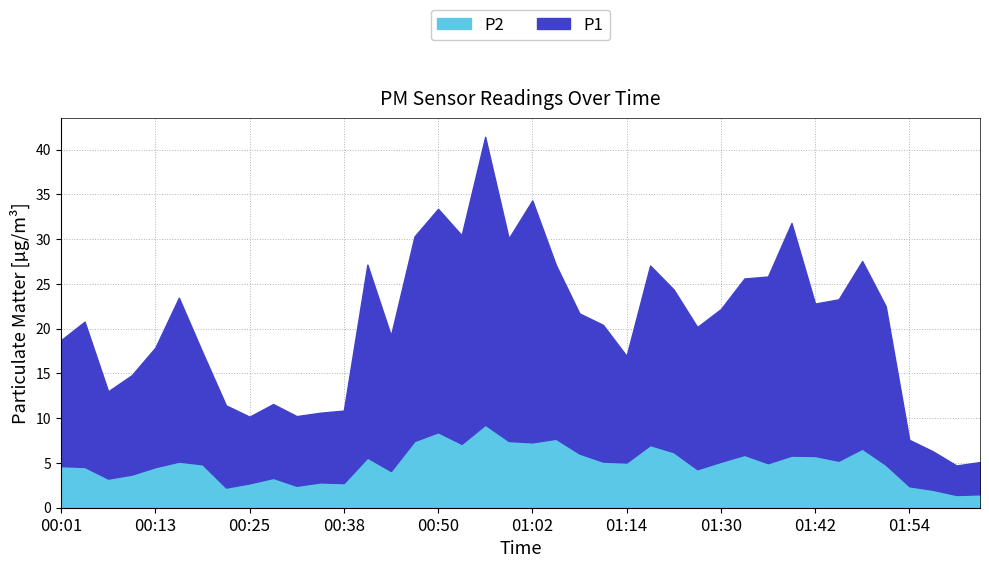

What is the sum of all P1 values?

623.4